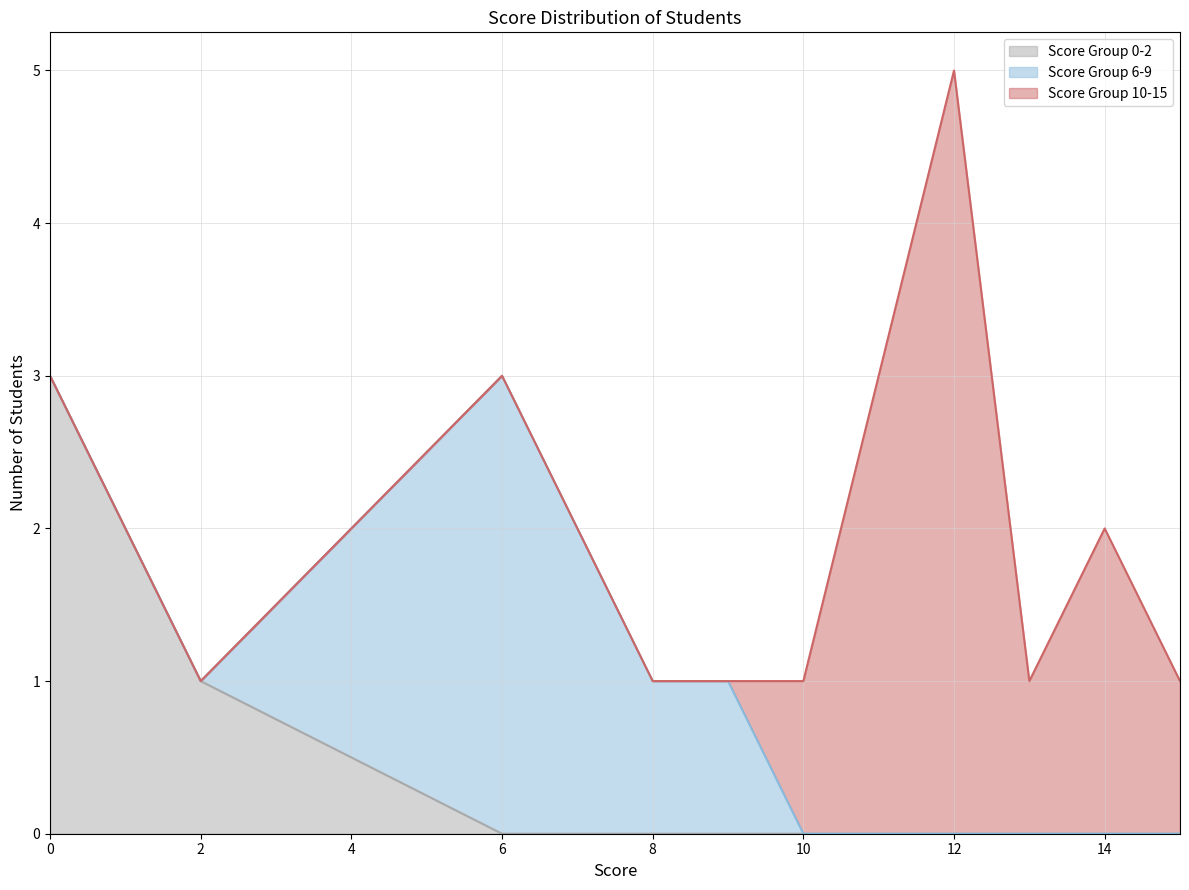

Which series has the largest total across all categories?

Score Group 10-15